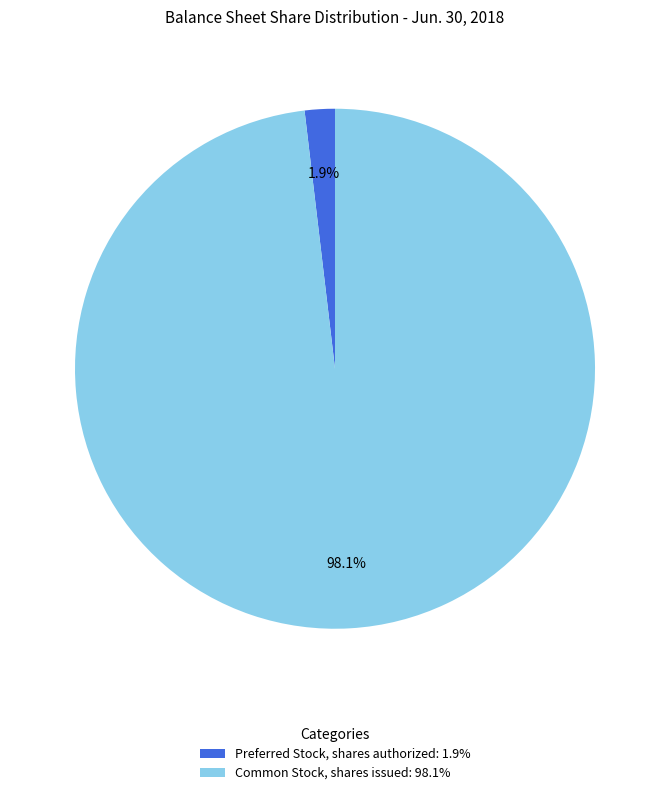

Combined, what portion of the pie is Common Stock, shares issued and Preferred Stock, shares authorized?

100.0%